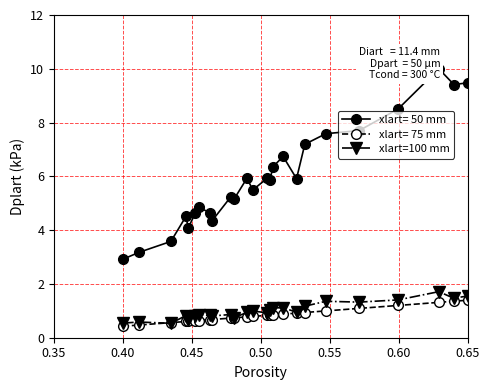

True or false: xlart=100 mm has more than 2 points higher than both neighbors.

True